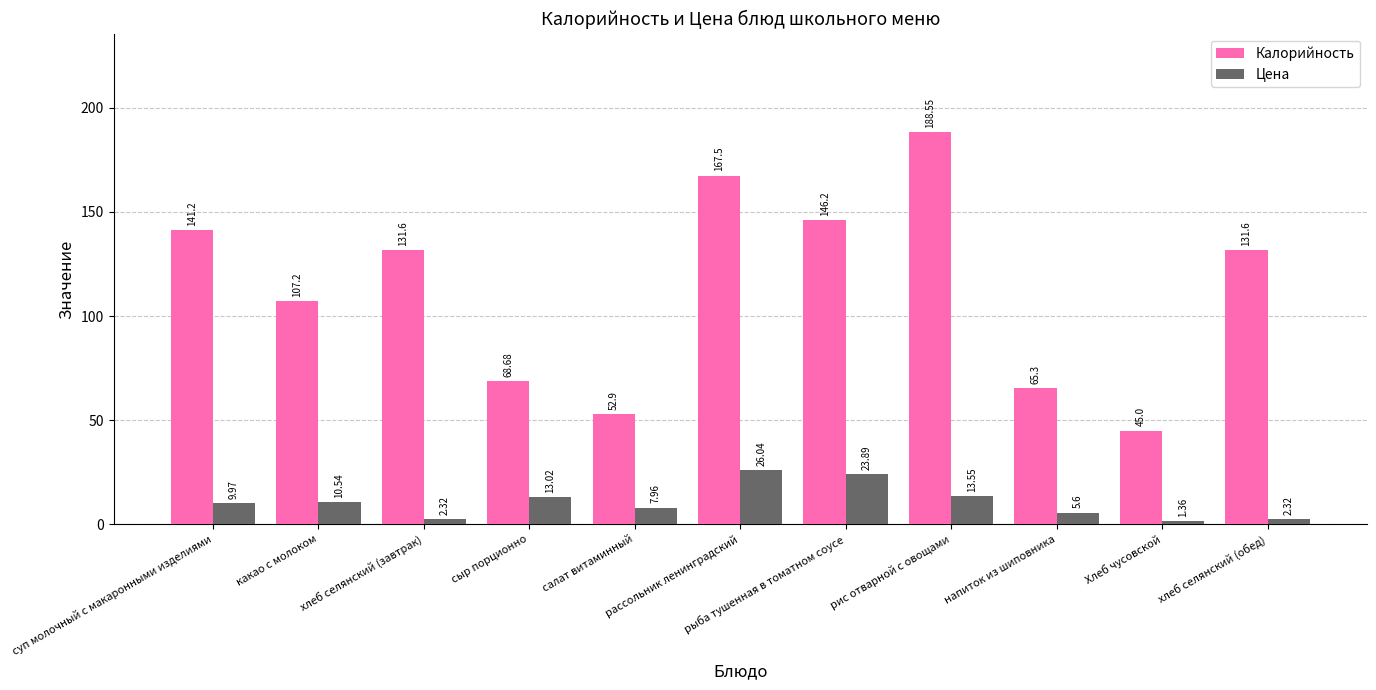

What position from the left is рыба тушенная в томатном соусе?

7